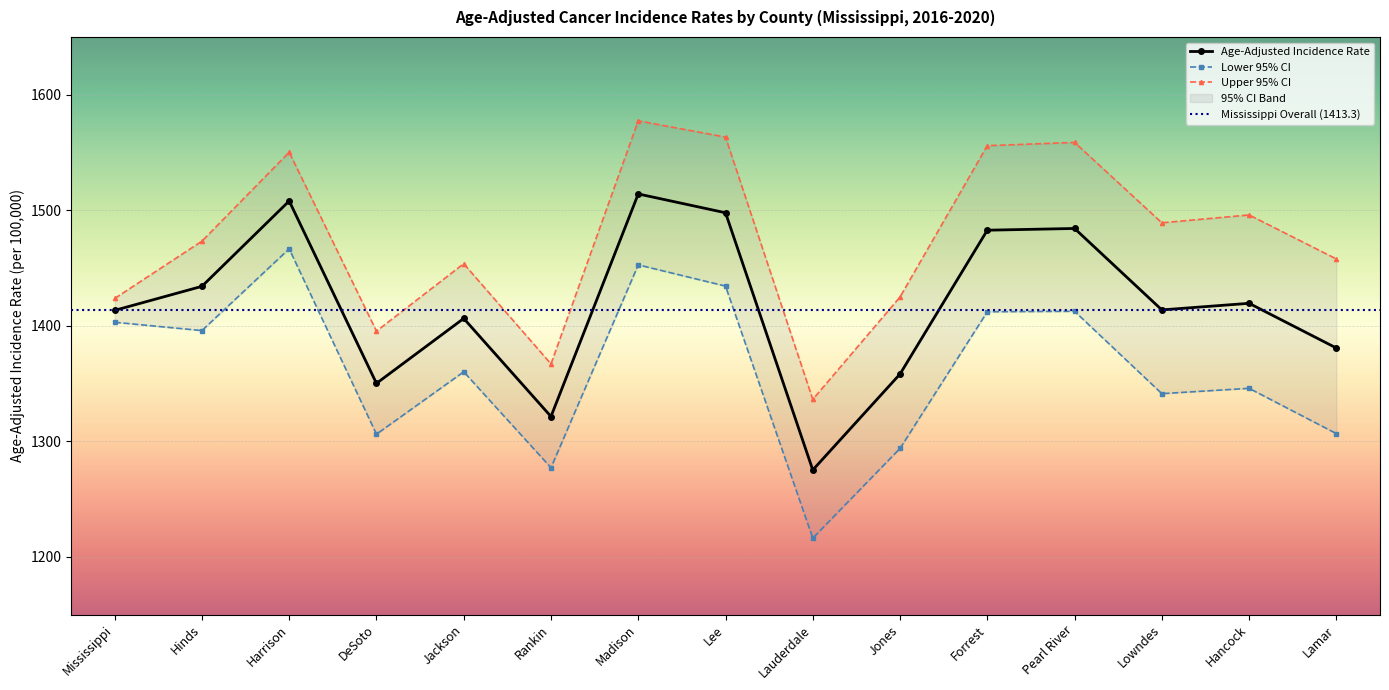

How many interior local valleys does the Lower 95% CI series have?

5